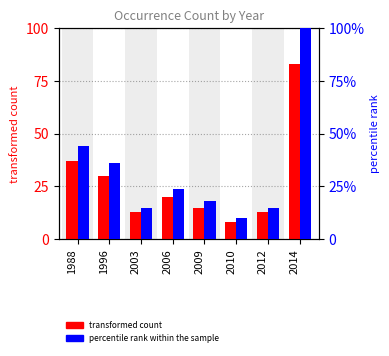

Between 2014 and 2010, which is larger?

2014